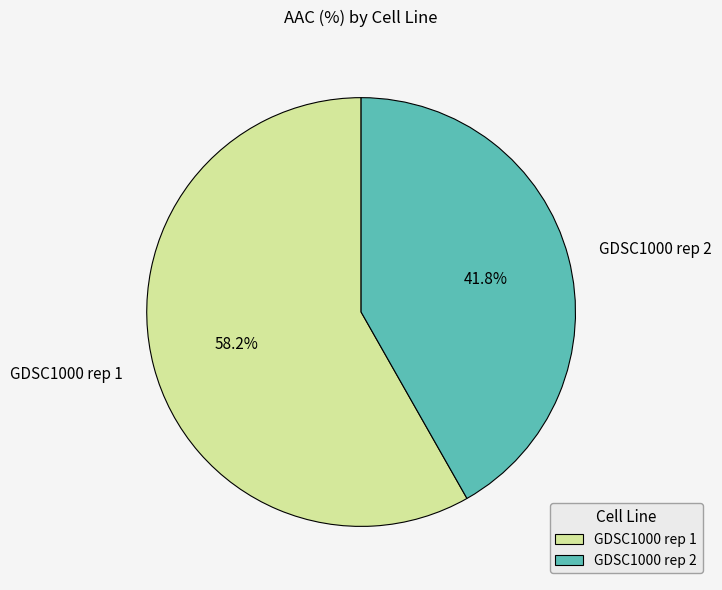

What percentage is the GDSC1000 rep 1 slice, to the nearest percent?

58%